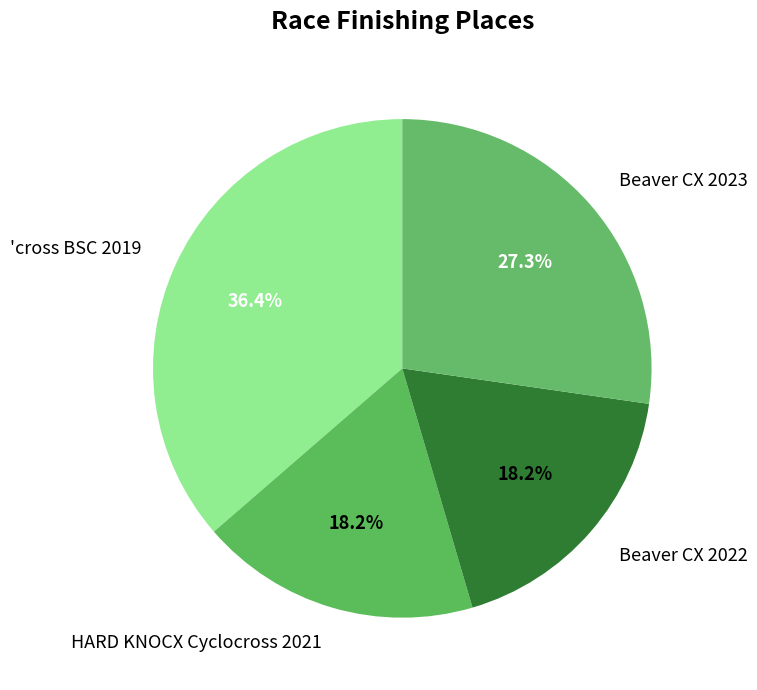

Is 'cross BSC 2019 the majority of the pie?

No